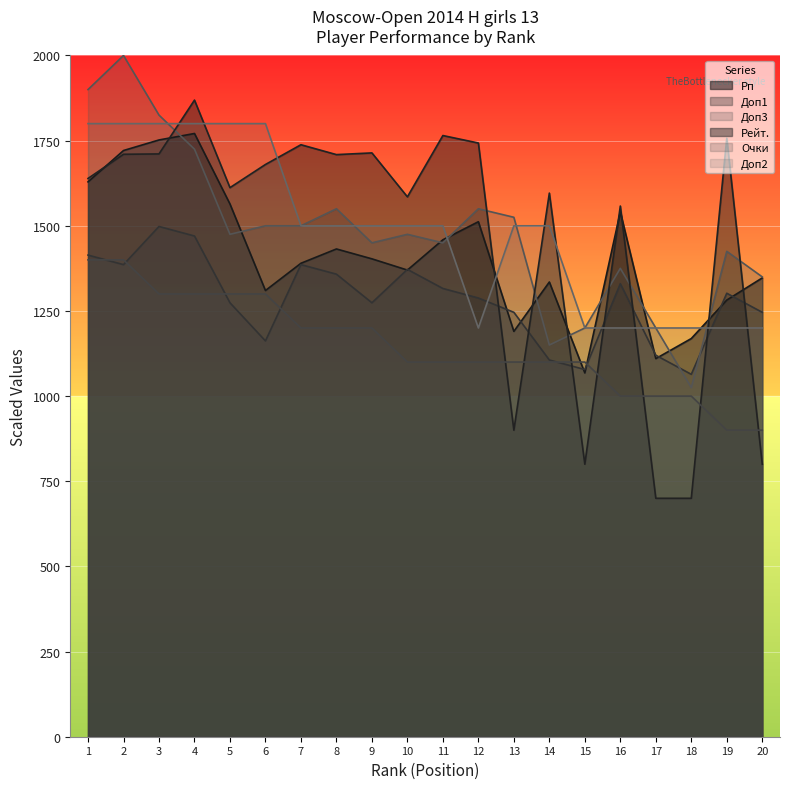

True or false: Рейт. and Доп1 intersect in this chart.

True